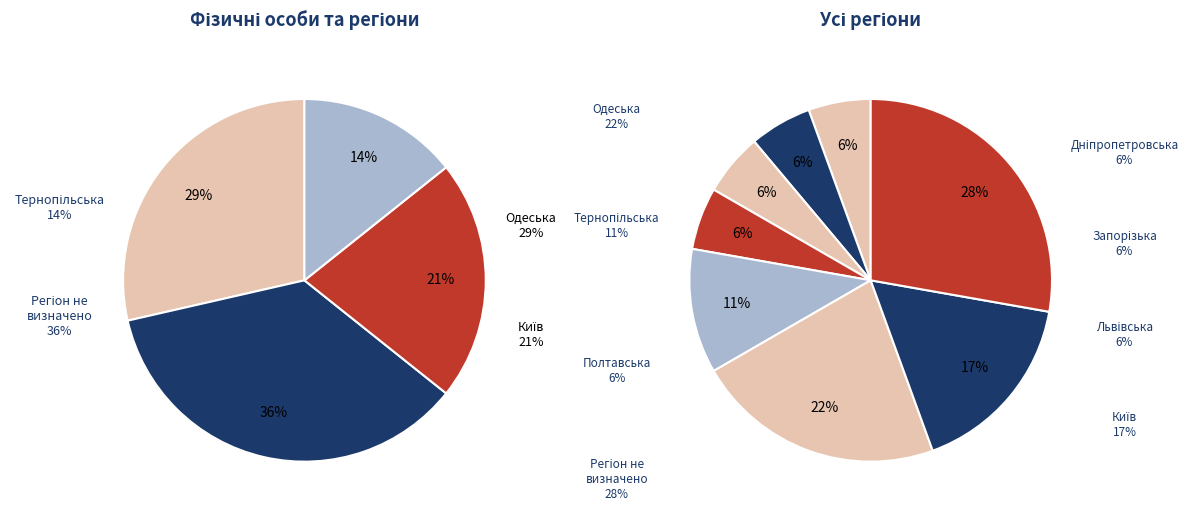

The Київ slice represents 17% of the pie. True or false?

True